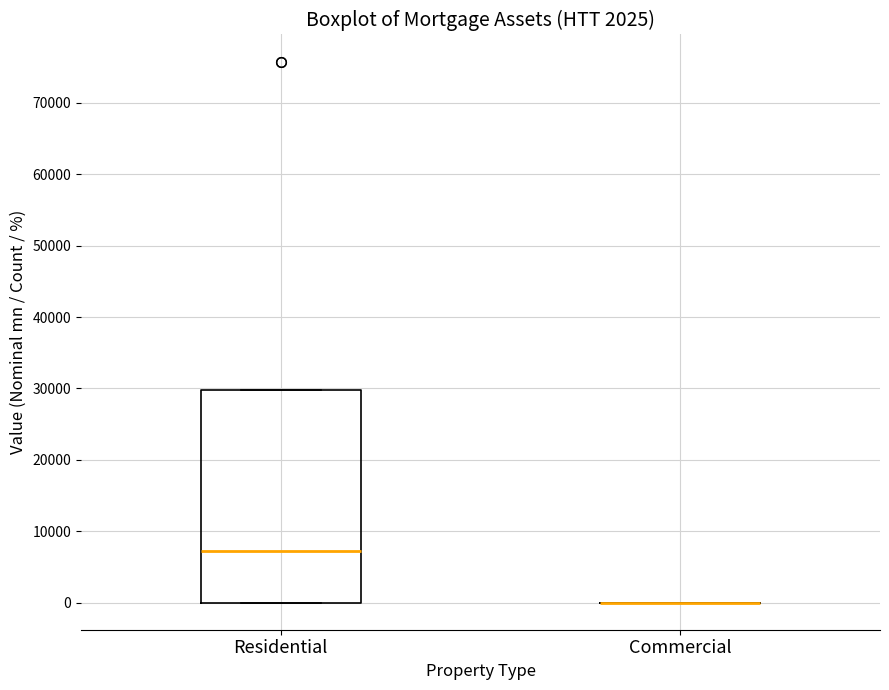

Where does the median line of the box for Residential sit on the y-axis? The values are not printed on the chart, so give them approximately, as read against the axis.

7000